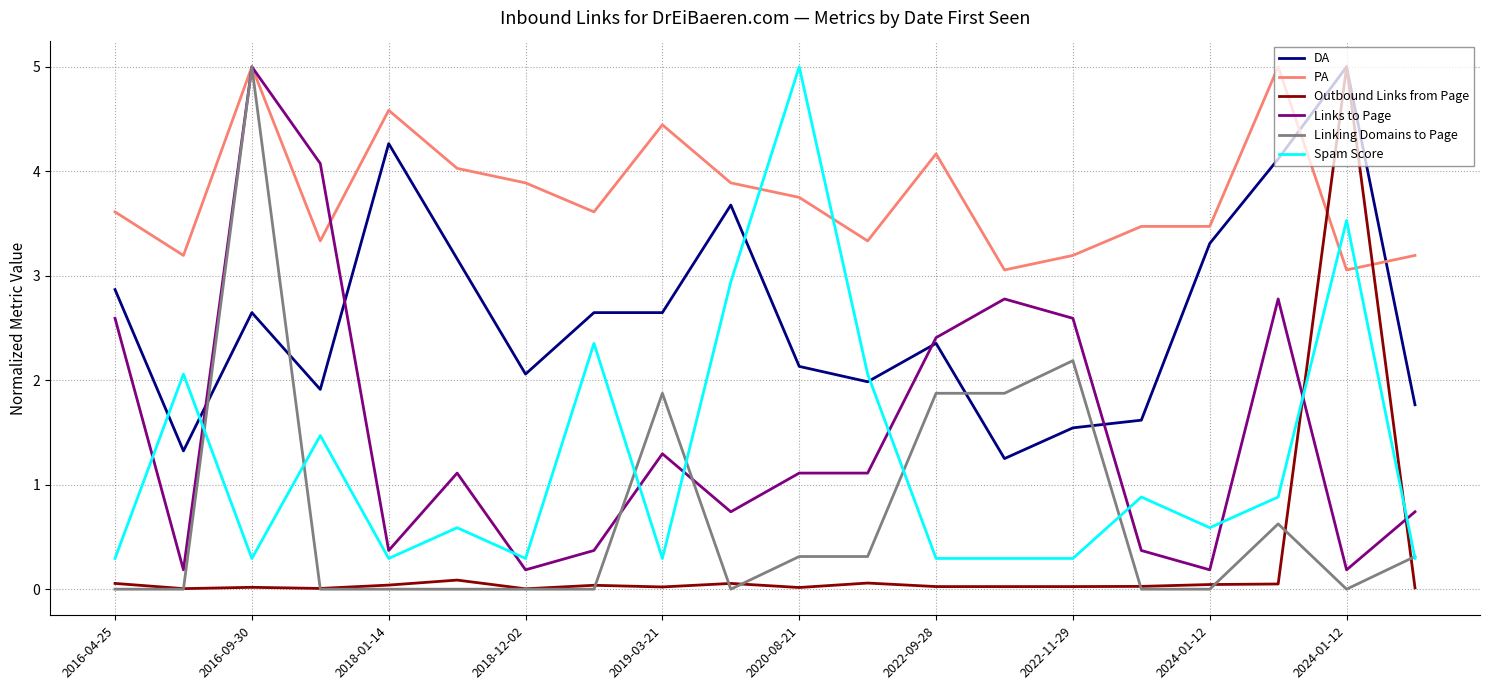

What is the greatest value displayed?

5.0